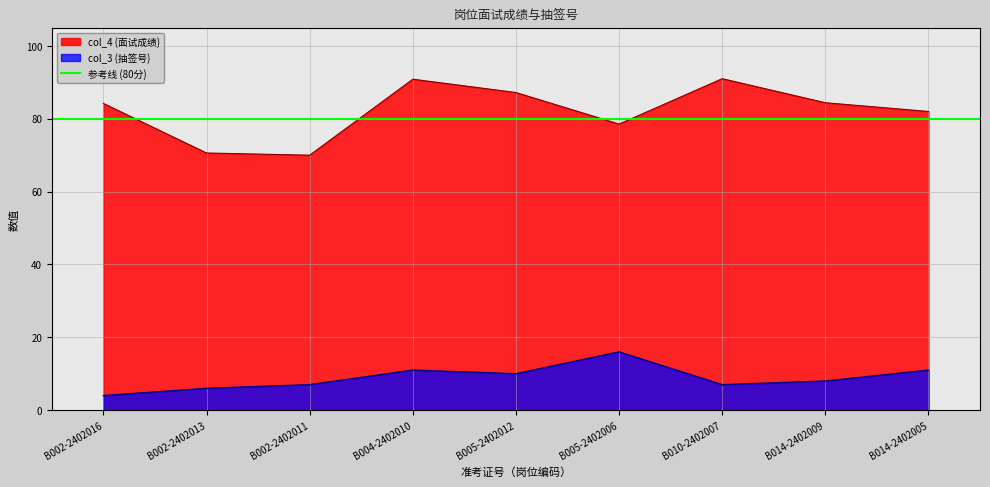

Is it true that col_3 (抽签号) equals 6.0 at B002-2402013?

True